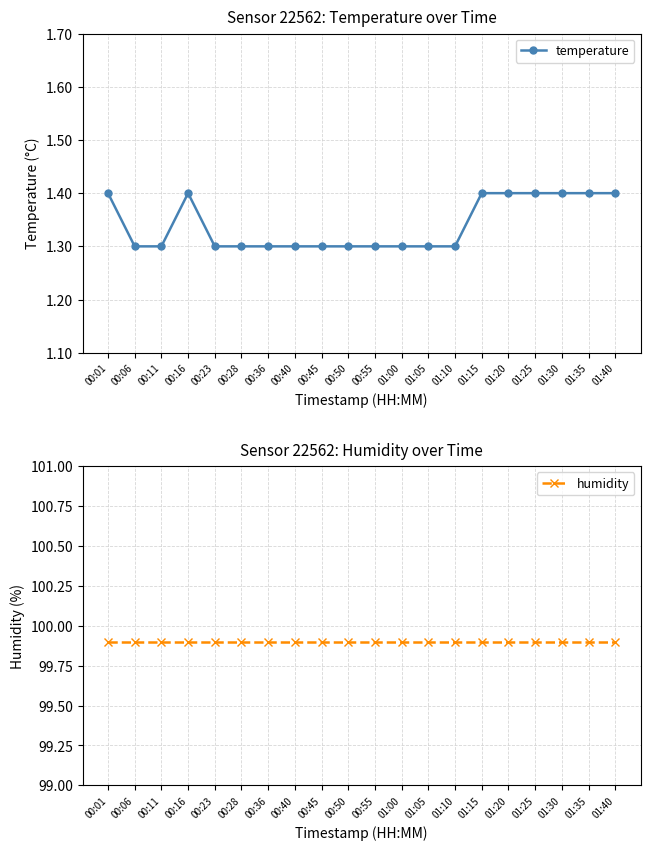

Which series changed the most between 00:01 and 00:36?

temperature